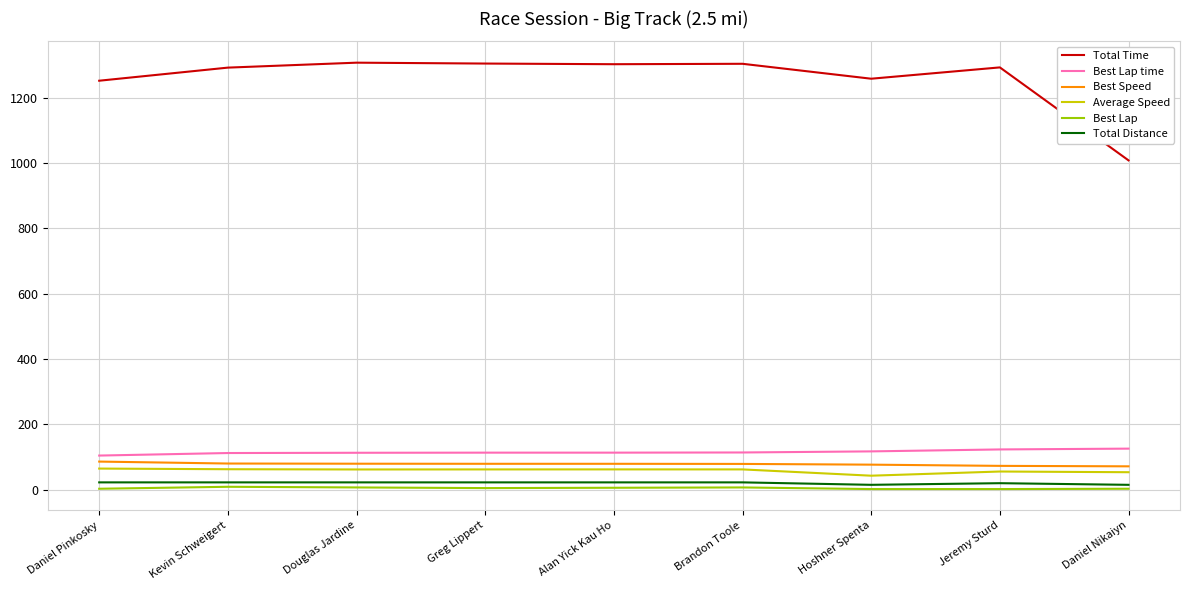

What is the lowest value of the Best Lap series?

2.0